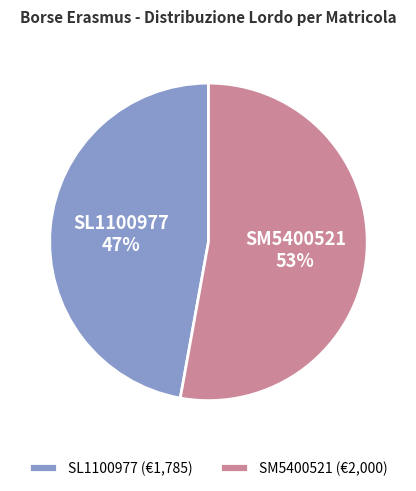

To the nearest percent, what is the difference between the SL1100977 and SM5400521 slice percentages?

6%